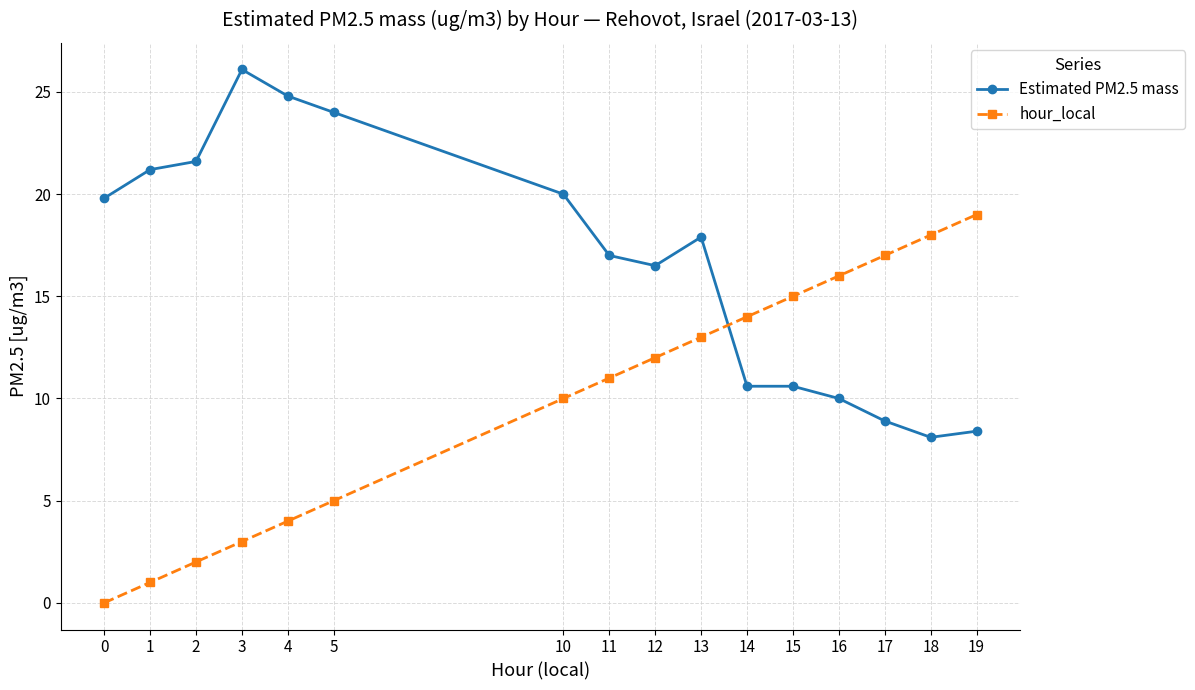

What is the greatest value displayed?

26.1